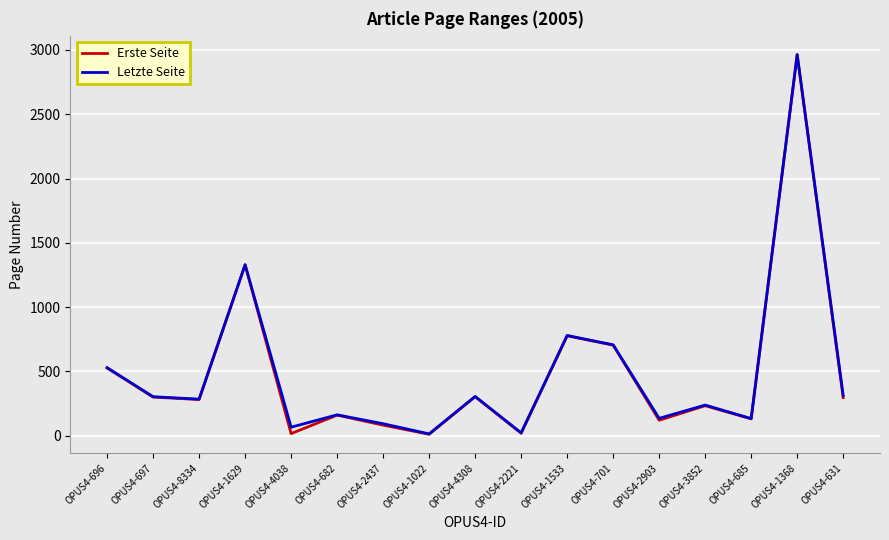

Is this an area chart (filled region under the line)?

No